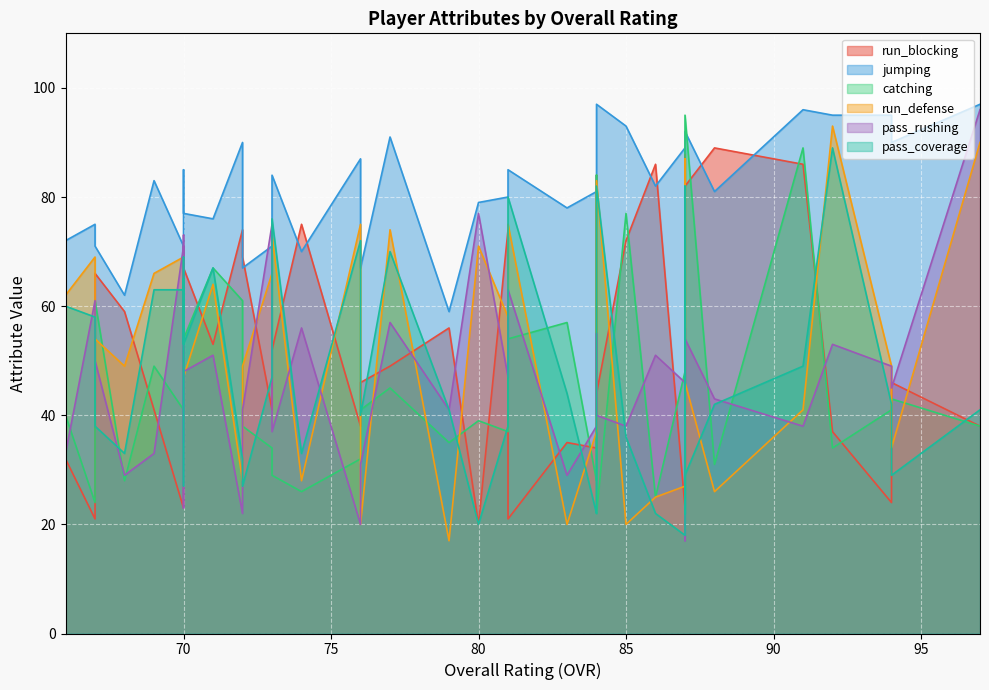

At how many categories does at least one series exceed 27?

40